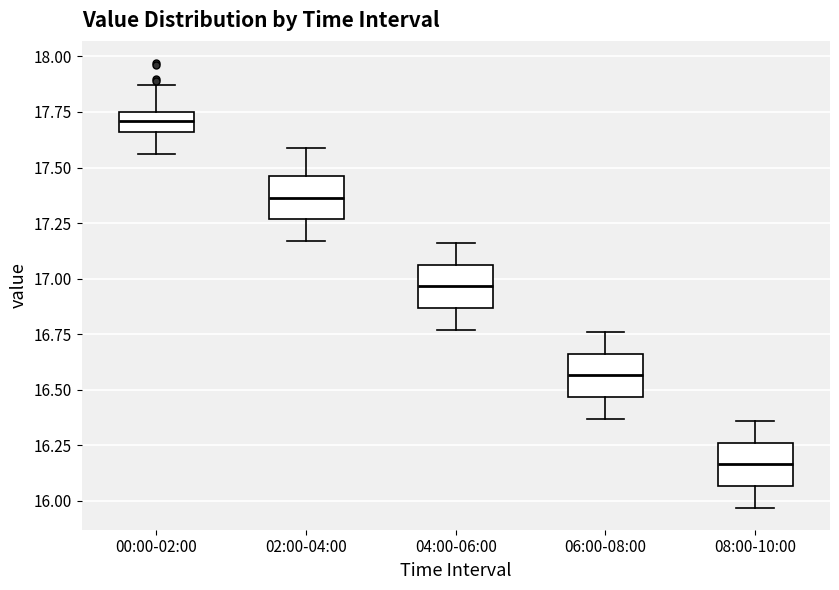

Where is the upper edge of the box for 00:00-02:00 on the y-axis? The values are not printed on the chart, so give them approximately, as read against the axis.

17.75